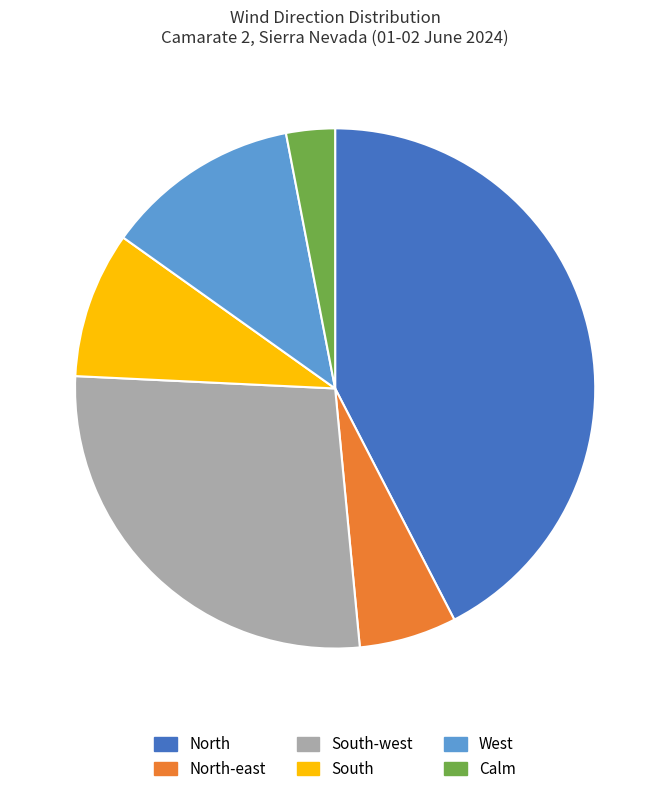

True or false: South-west accounts for 32% of the total.

False